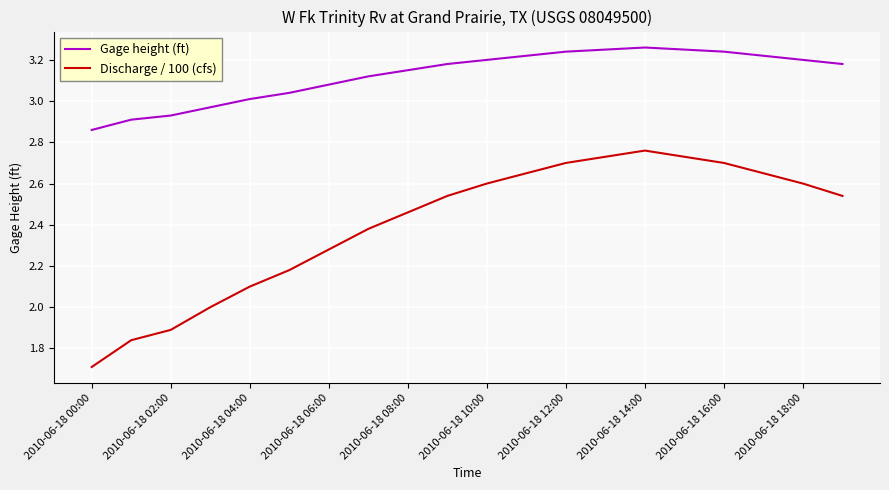

What is the minimum value for Discharge / 100 (cfs)?

1.7